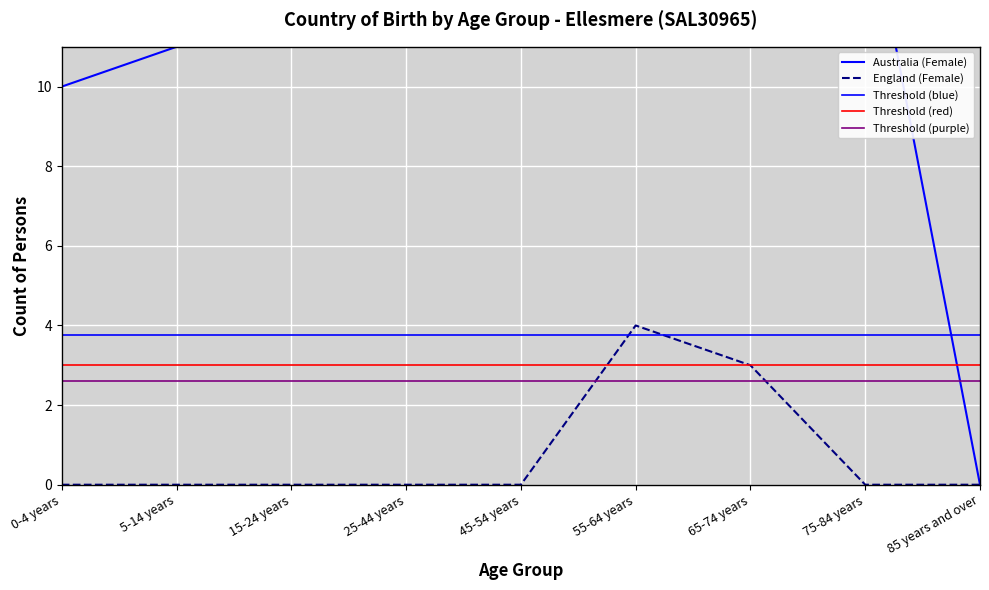

Is the value of Threshold (purple) at 15-24 years greater than the value of Threshold (red) at 55-64 years?

No